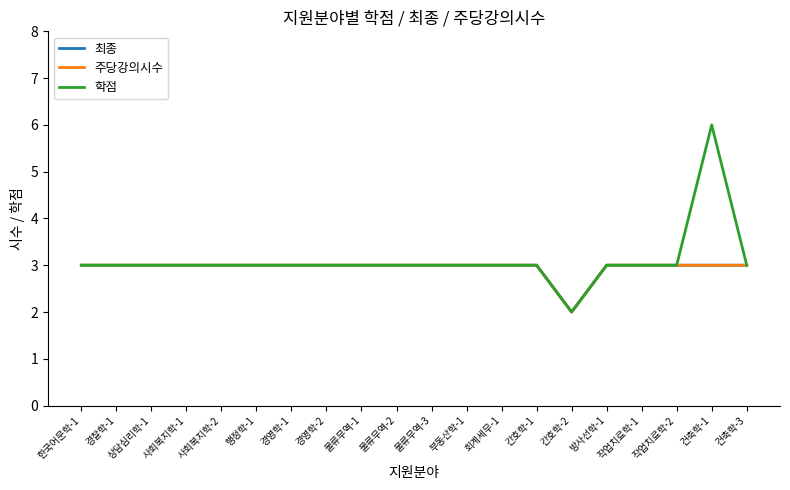

What is the total value across all series at 회계세무-1?

9